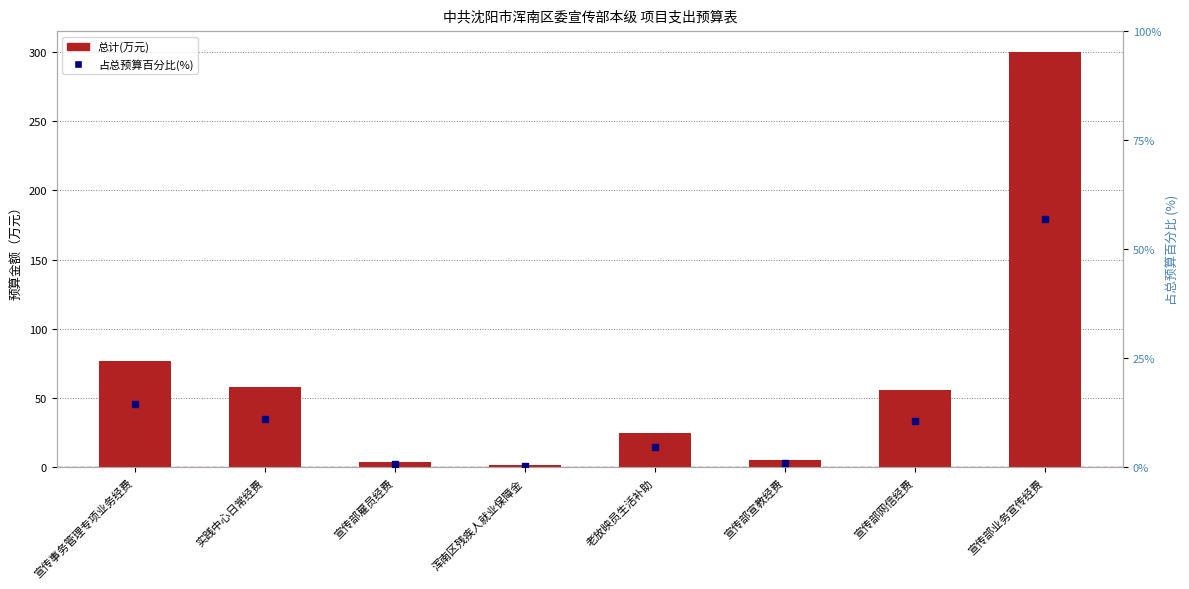

Which series contains the lowest Y value?

占总预算百分比(%)